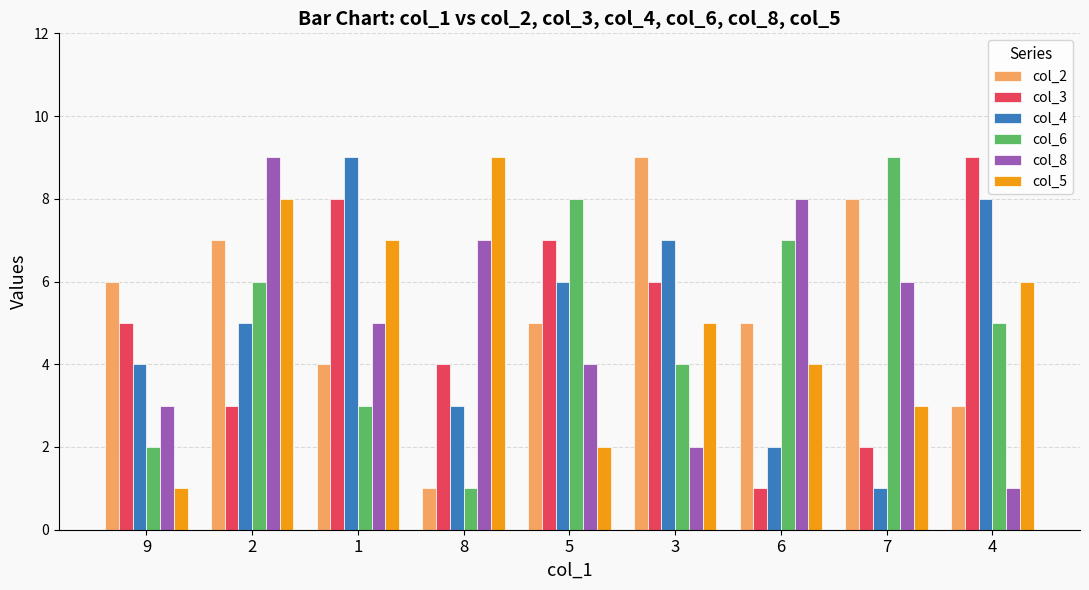

What are all the series names shown in the legend?

col_2, col_3, col_4, col_6, col_8, col_5